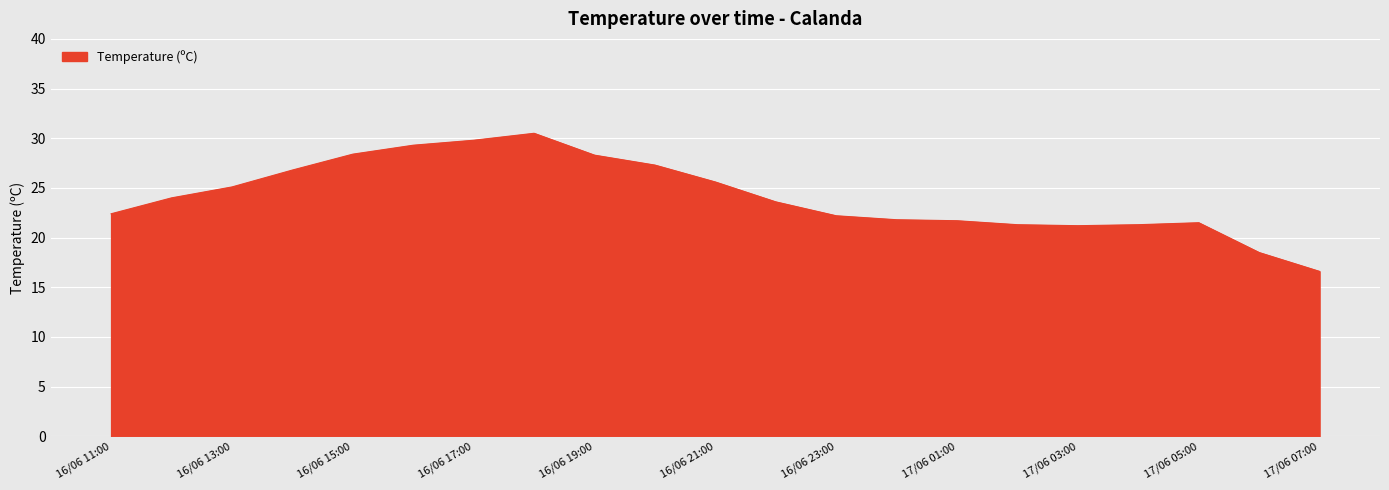

What is the difference between the maximum and minimum values?

13.9